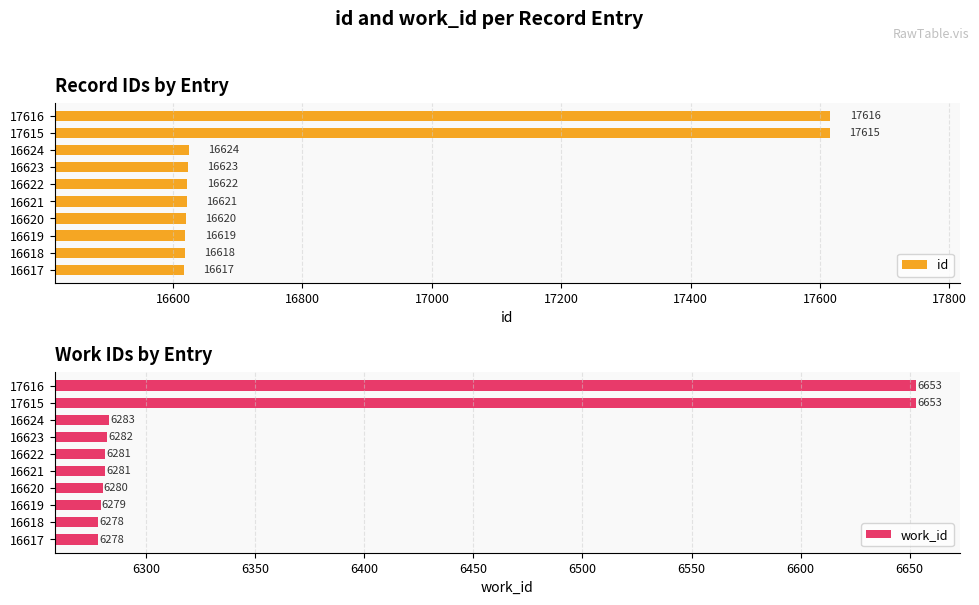

What is the value of the id bar at the 1st from the left?

16617